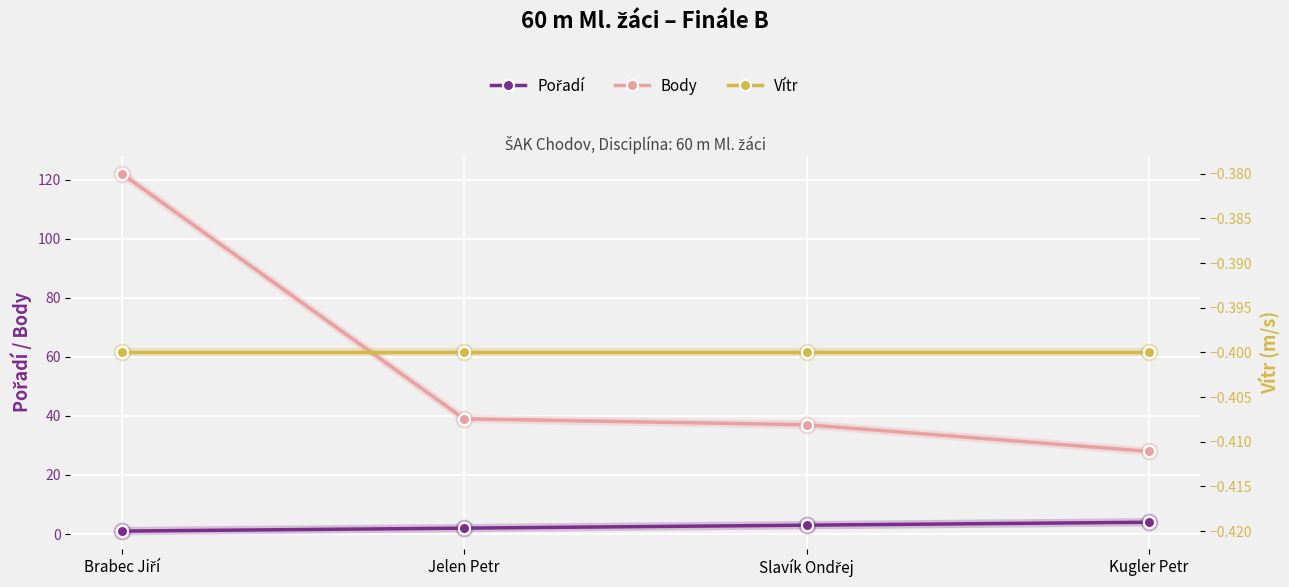

True or false: Body has a value of 28.0 at Kugler Petr.

True